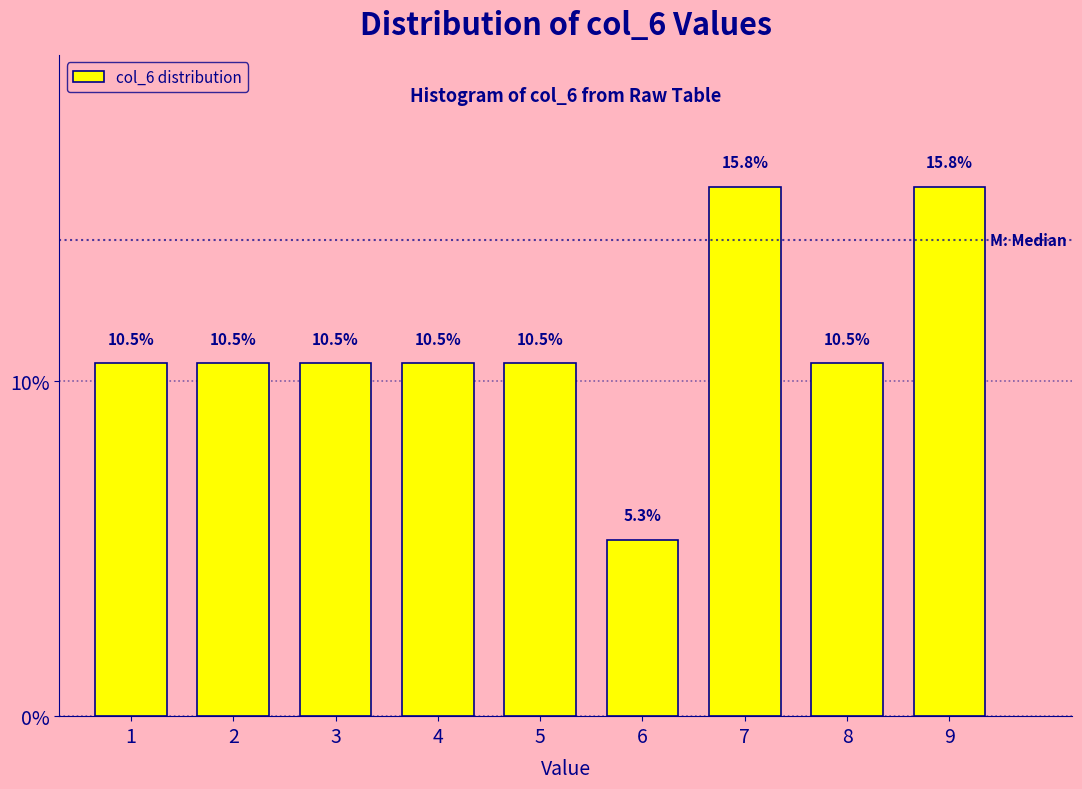

Reading left to right, transcribe all the data shown in this chart.

10.5	10.5	10.5	10.5	10.5	5.3	15.8	10.5	15.8